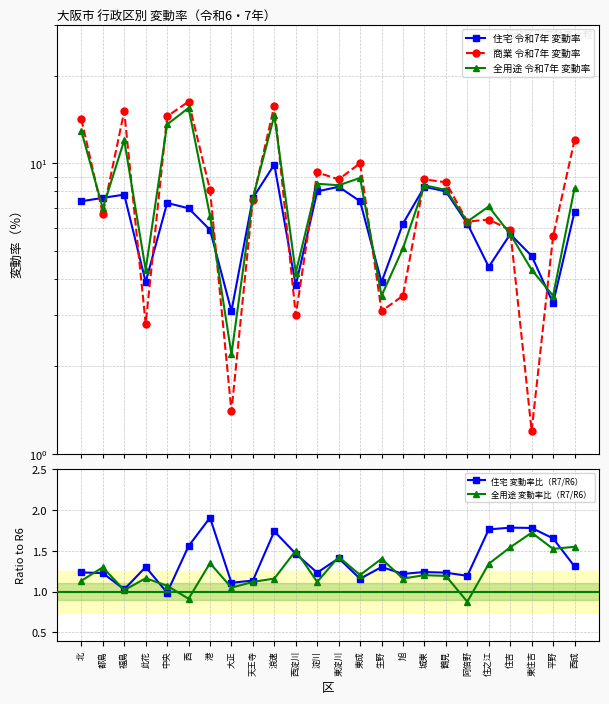

Between 此花 and 住之江, which is larger?

住之江